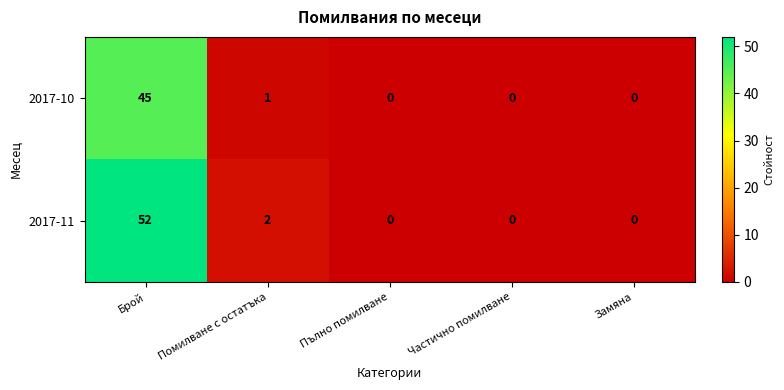

List the series in order of their overall mean, lowest first.

2017-10, 2017-11